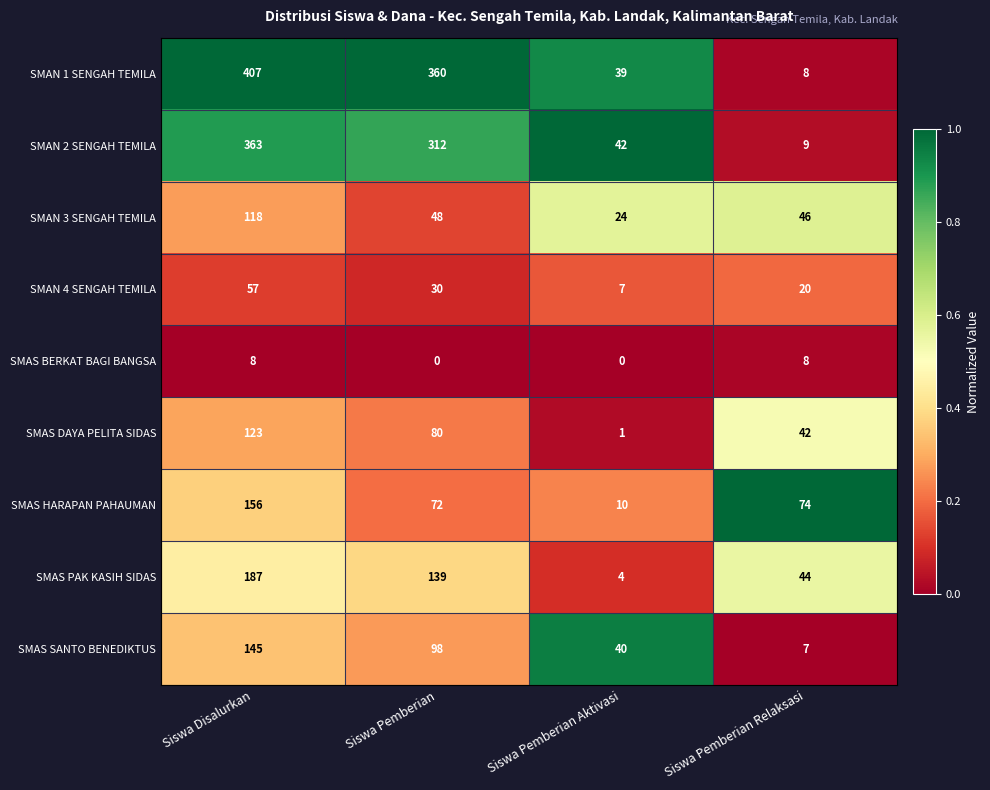

At which label does SMAS PAK KASIH SIDAS first exceed 139?

Siswa Disalurkan